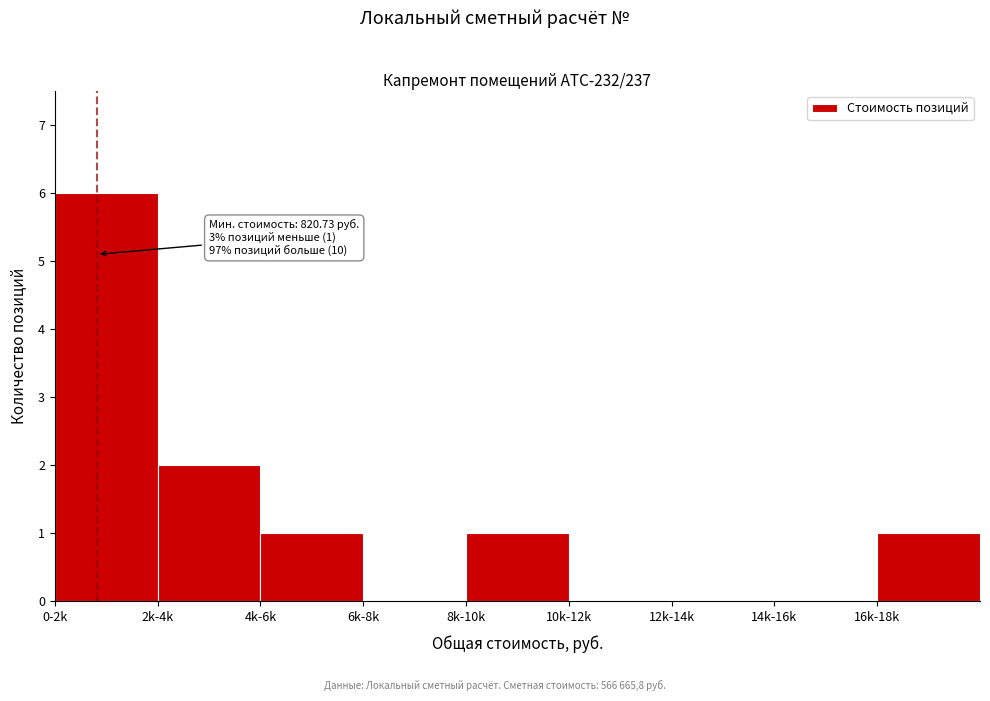

Reading right to left, extract all data points from this chart.

16k-18k=1	14k-16k=0	12k-14k=0	10k-12k=0	8k-10k=1	6k-8k=0	4k-6k=1	2k-4k=2	0-2k=6